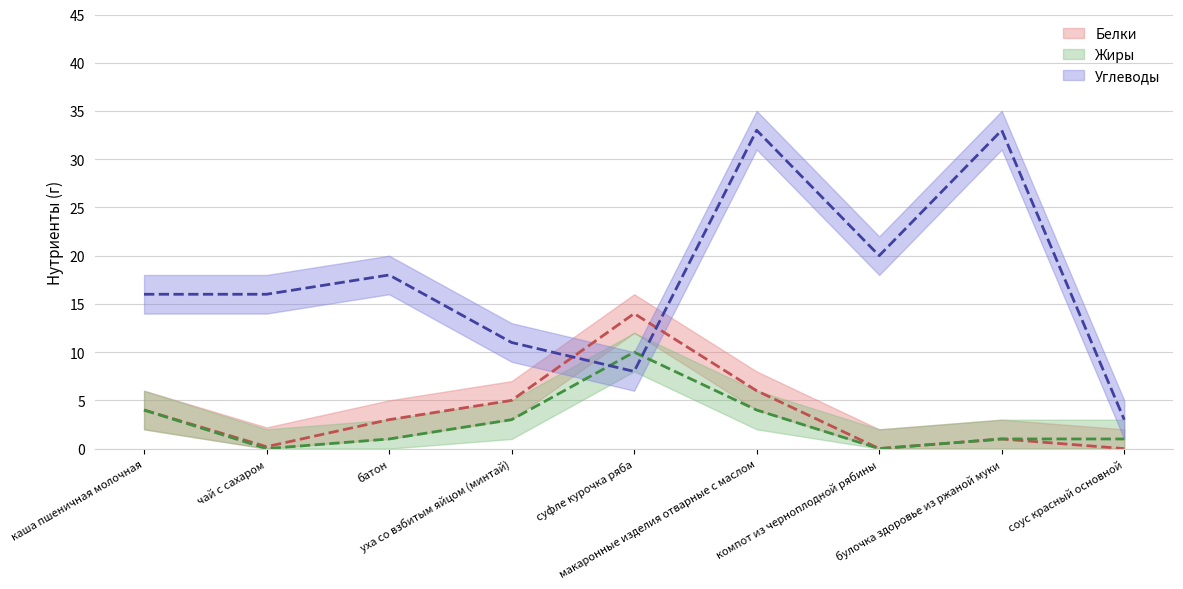

How many distinct data groups are displayed?

3